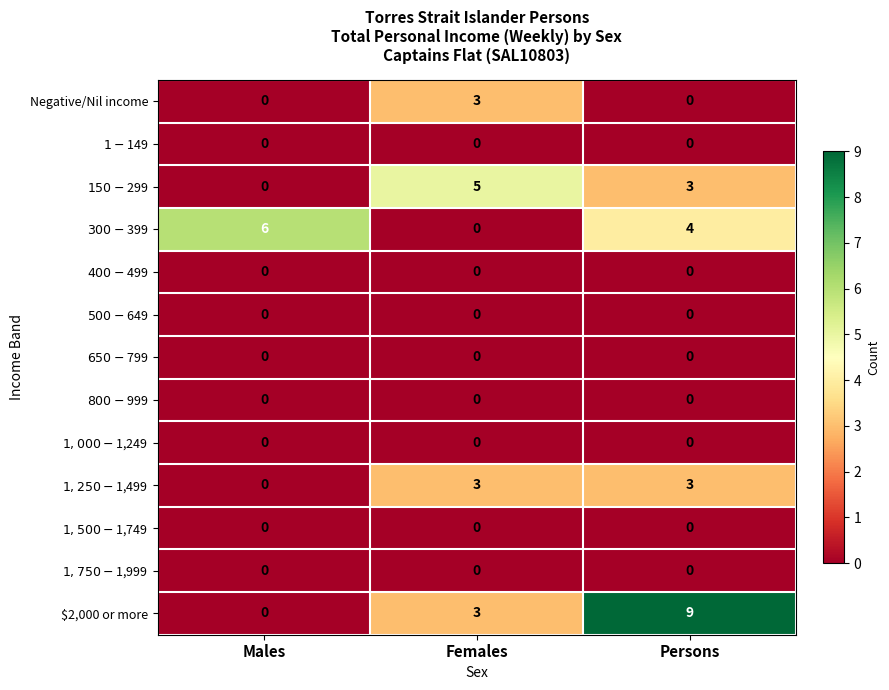

List the labels in order of $2,000 or more value, largest first.

Persons, Females, Males